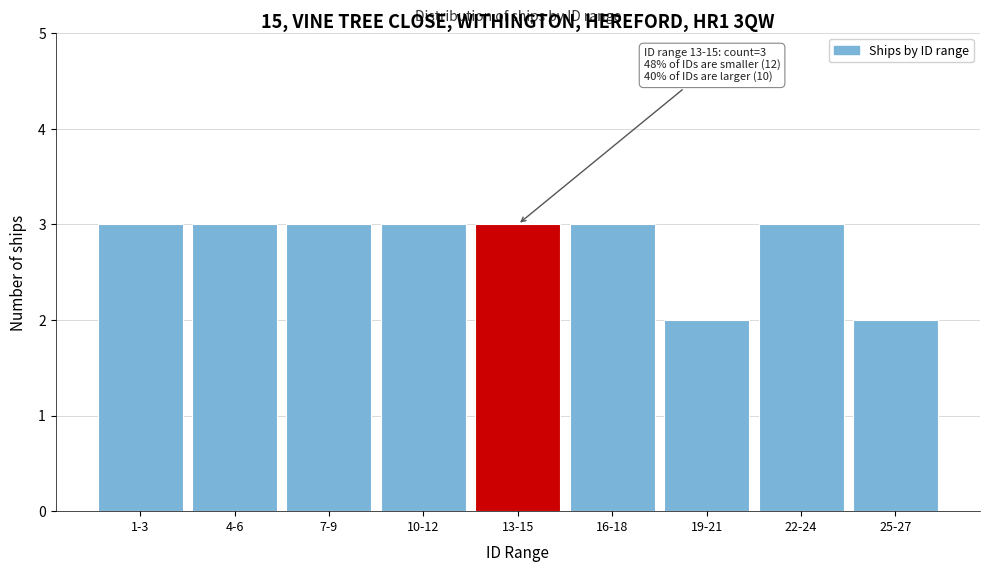

Reading left to right, transcribe all the data shown in this chart.

3	3	3	3	3	3	2	3	2